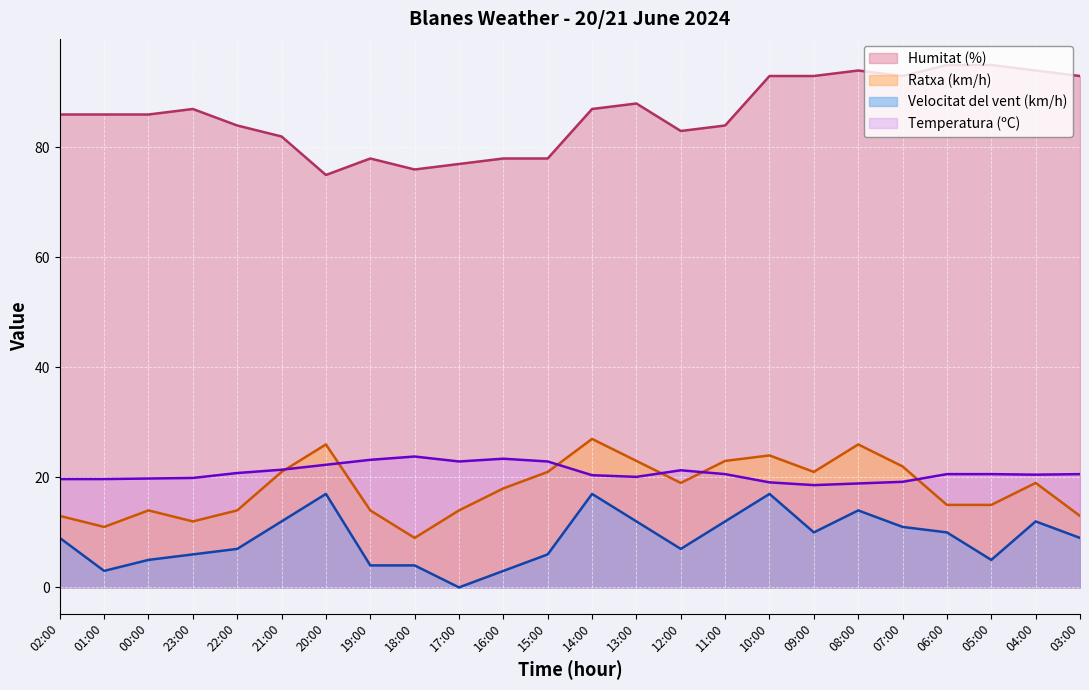

What is the value of the Ratxa (km/h) point at the 15th from the left?

19.0